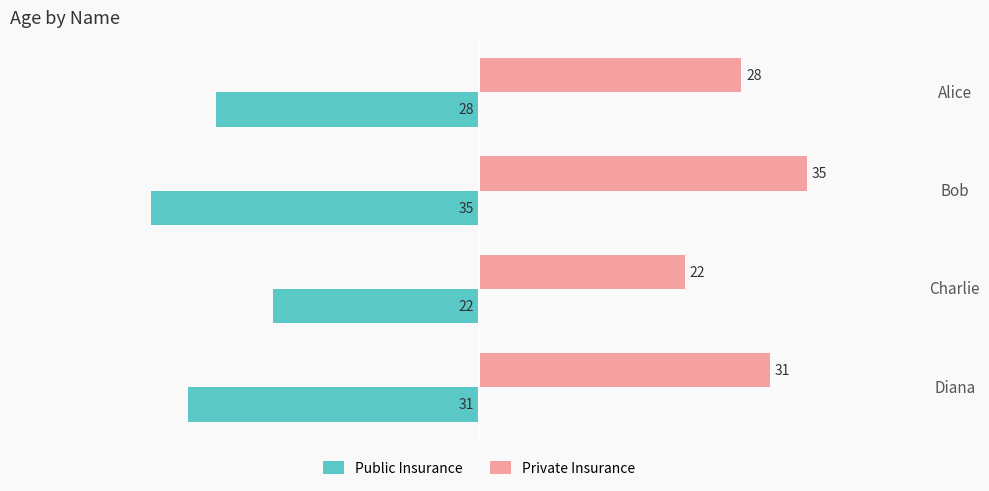

What is the difference between the second highest and minimum values in the Private Insurance series?

9